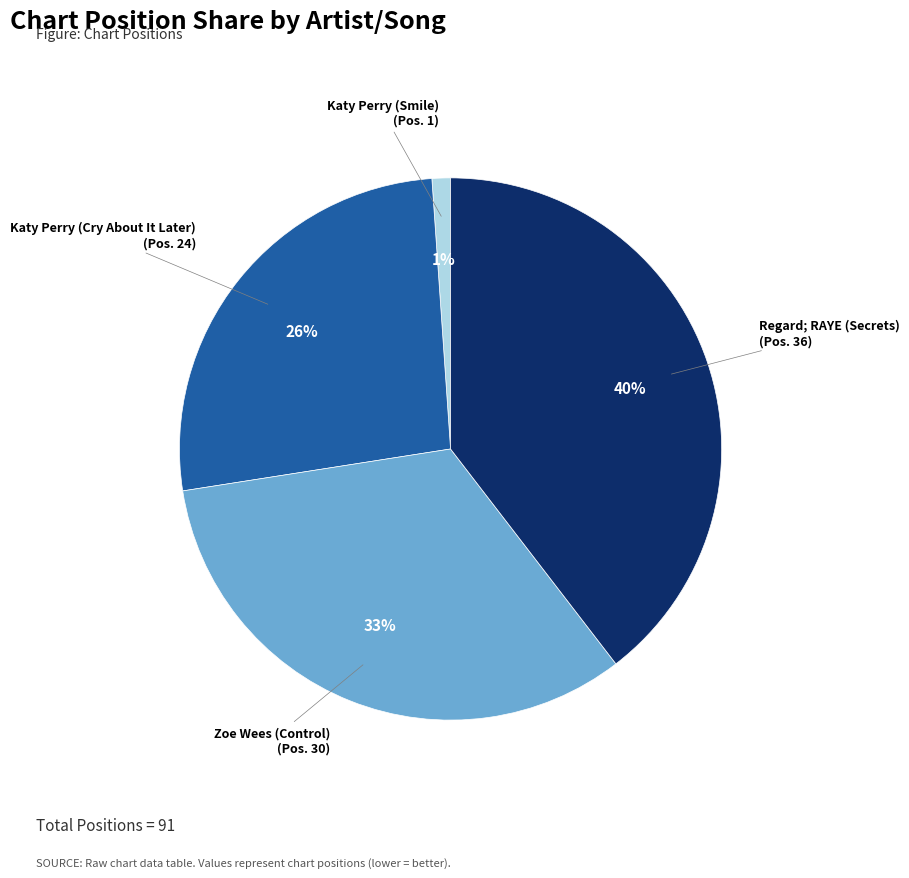

To the nearest percent, what is the difference between the Zoe Wees (Control) and Katy Perry (Cry About It Later) slice percentages?

7%